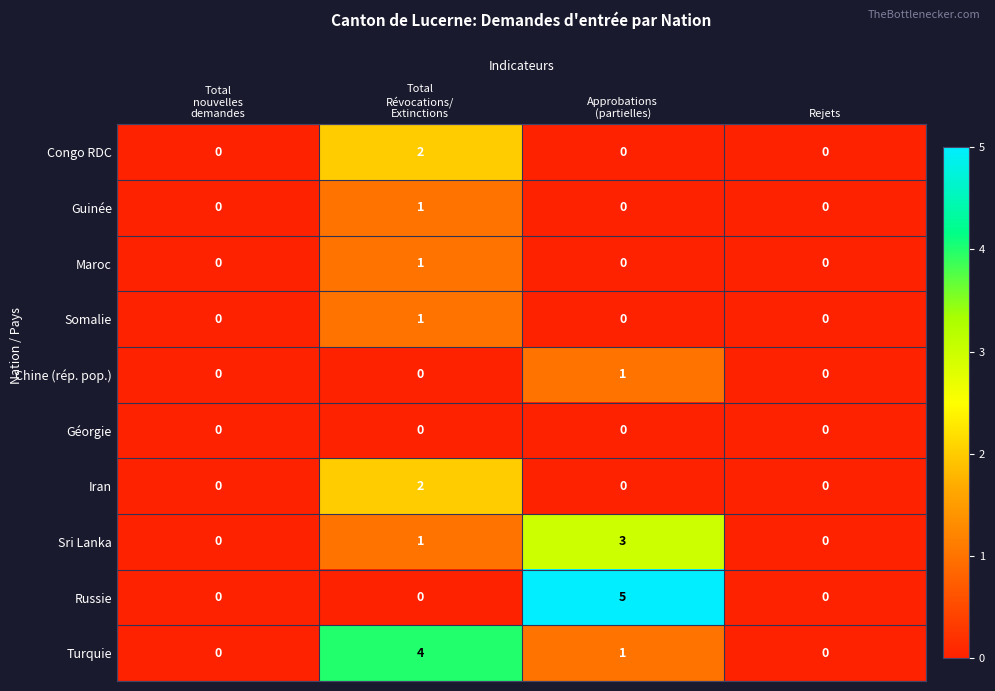

Is it true that Chine (rép. pop.) equals 0 at Rejets?

True